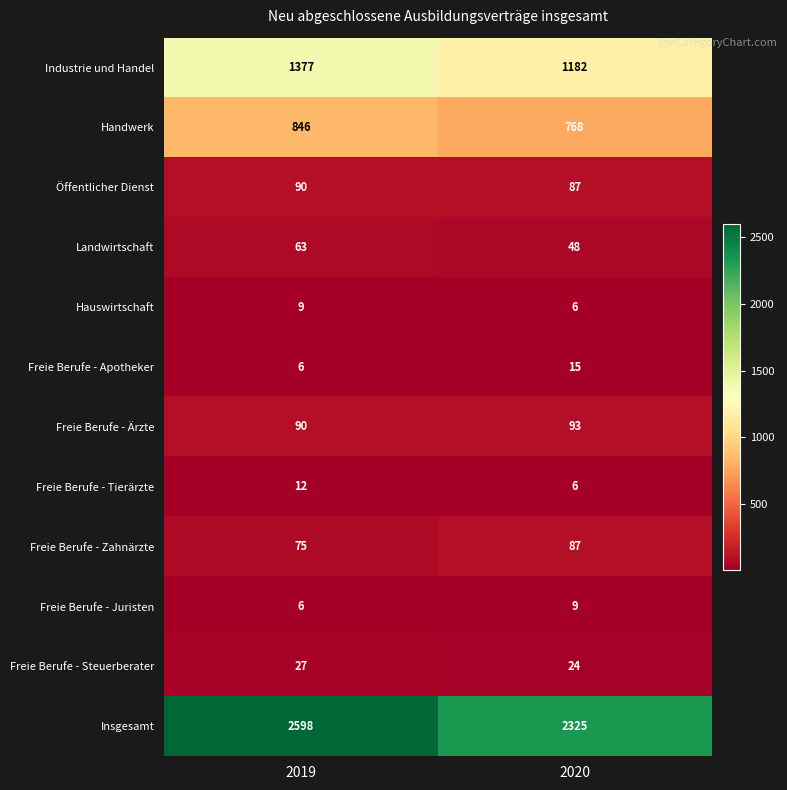

What is the spread (max minus min) of values at 2020?

2319